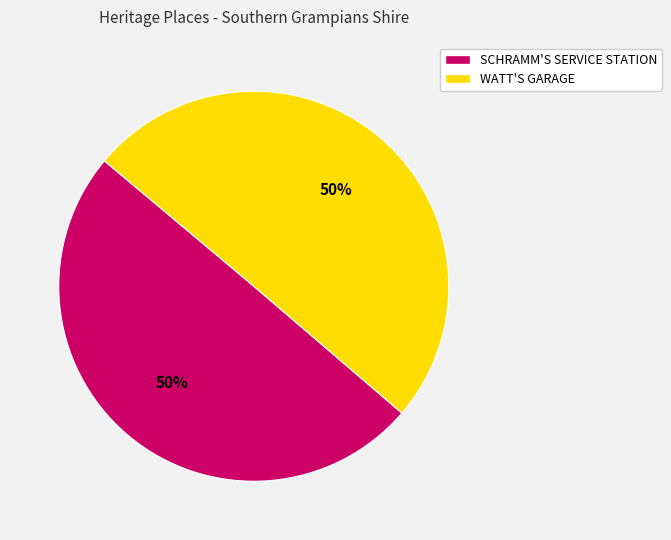

What is the ratio of the value at SCHRAMM'S SERVICE STATION to the value at WATT'S GARAGE?

1.0